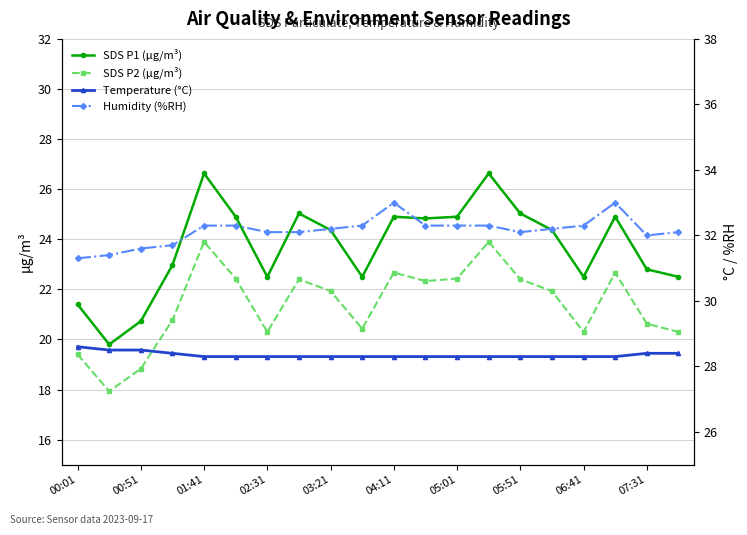

Which category has the highest value in the Temperature (°C) series?

00:01